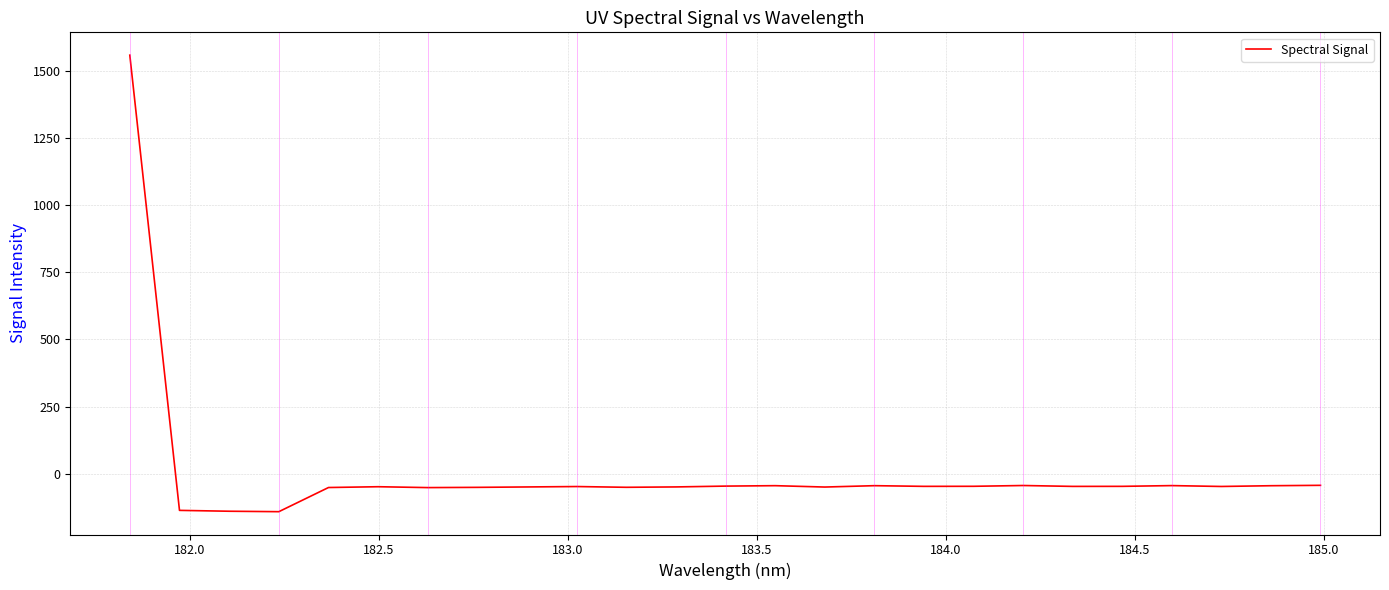

What is the greatest value displayed?

1559.4